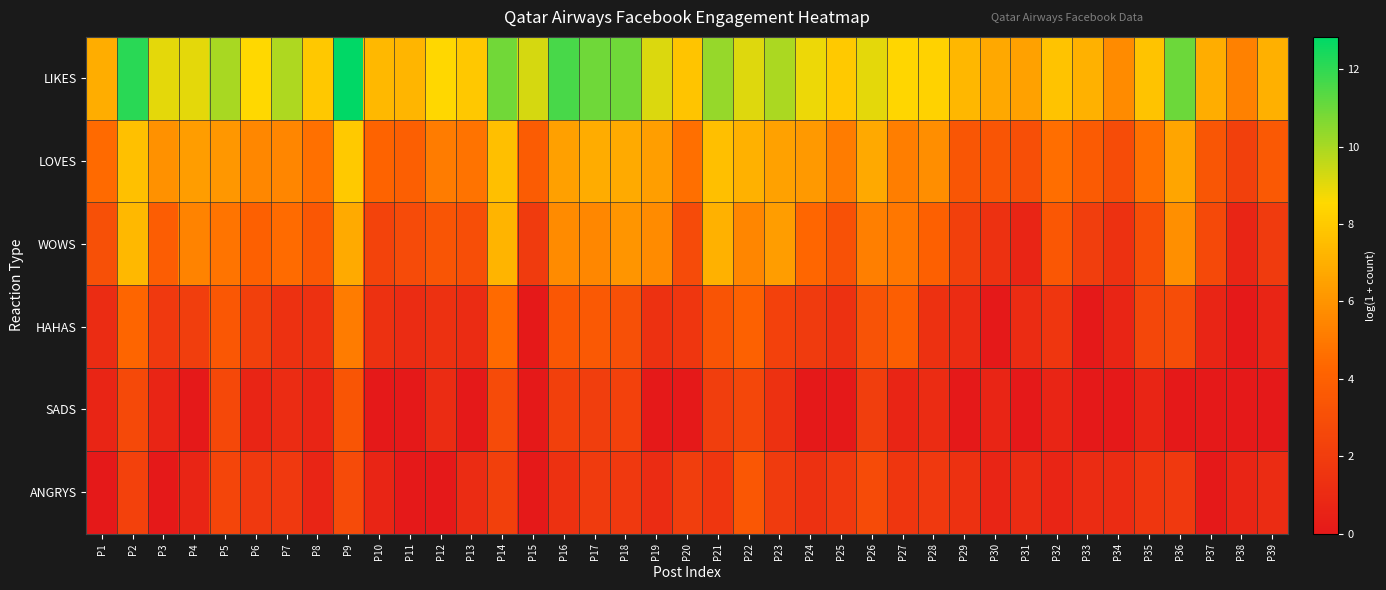

Between P12 and P21, which is larger?

P21